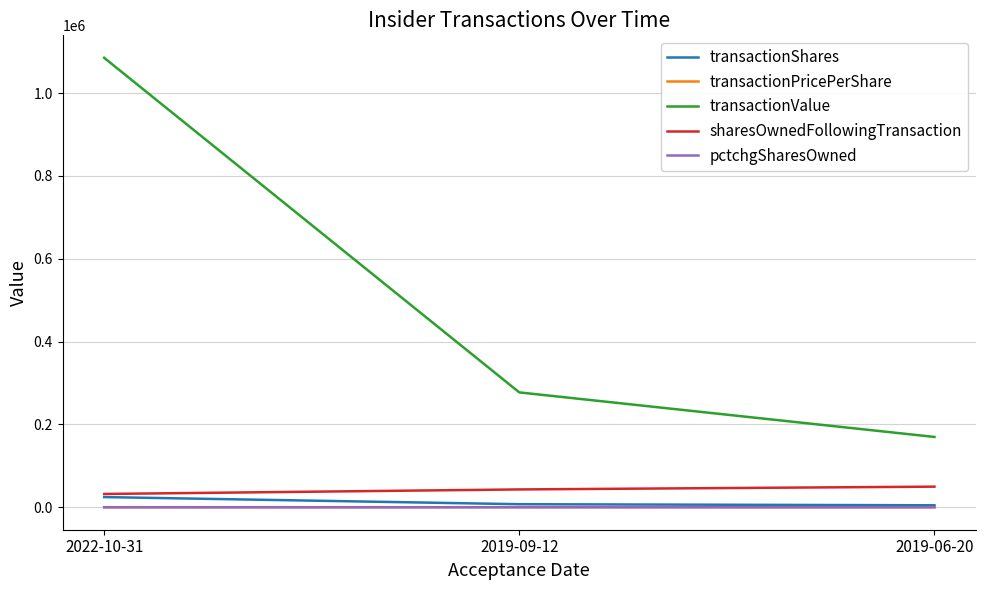

At which label is transactionValue closest to 627423?

2019-09-12